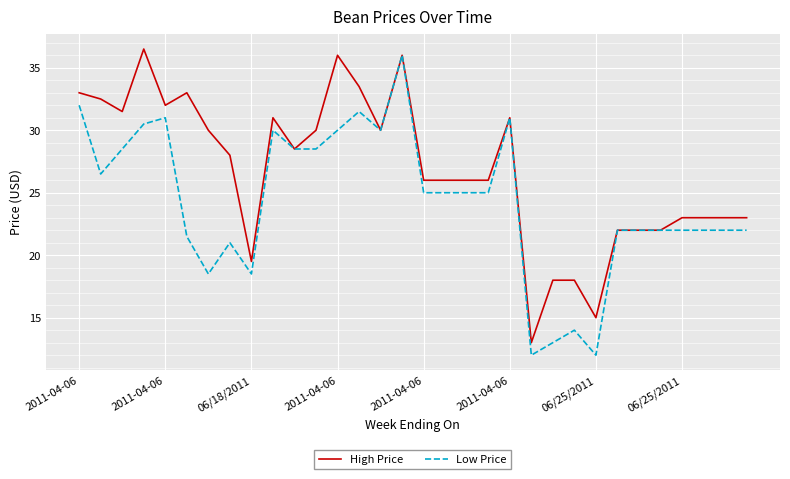

Which series has the widest spread of values?

Low Price